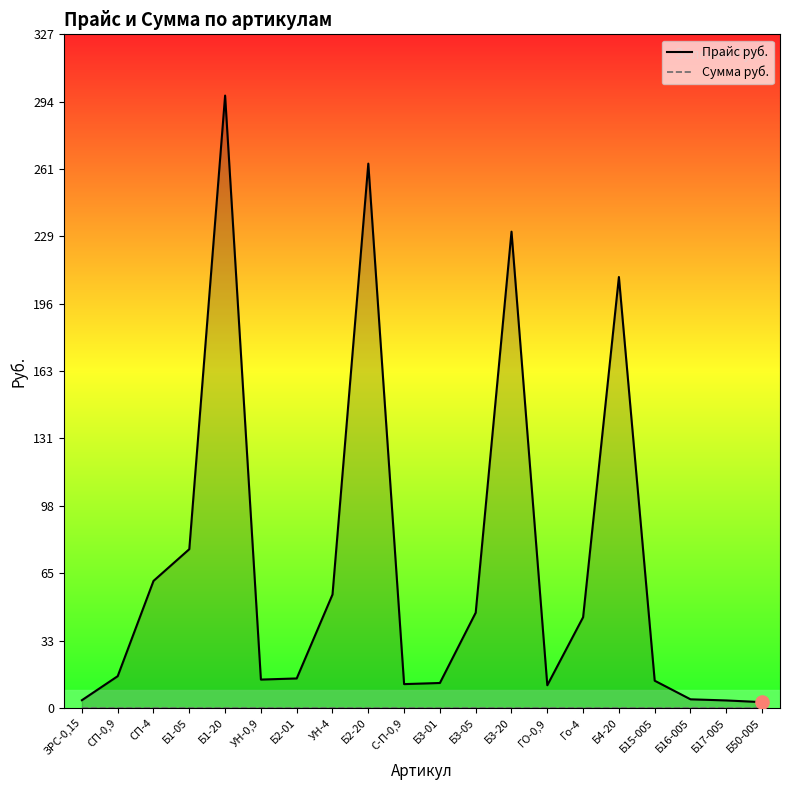

At which category is the sum across all series the highest?

Б1-20